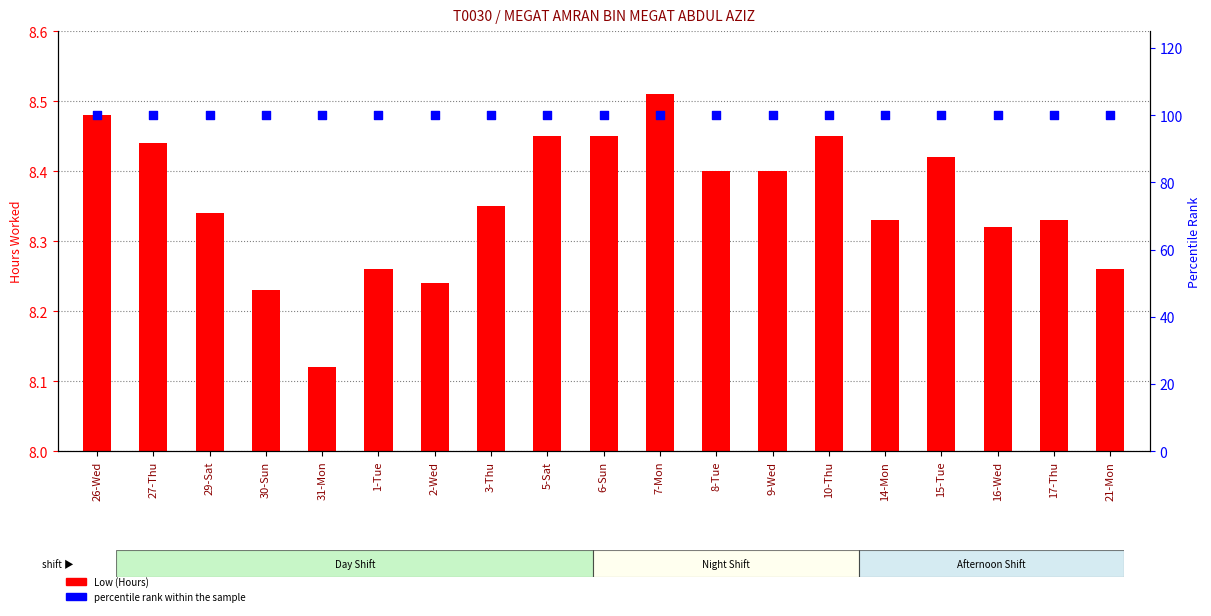

Which series reaches the minimum Y coordinate?

Low (Hours)